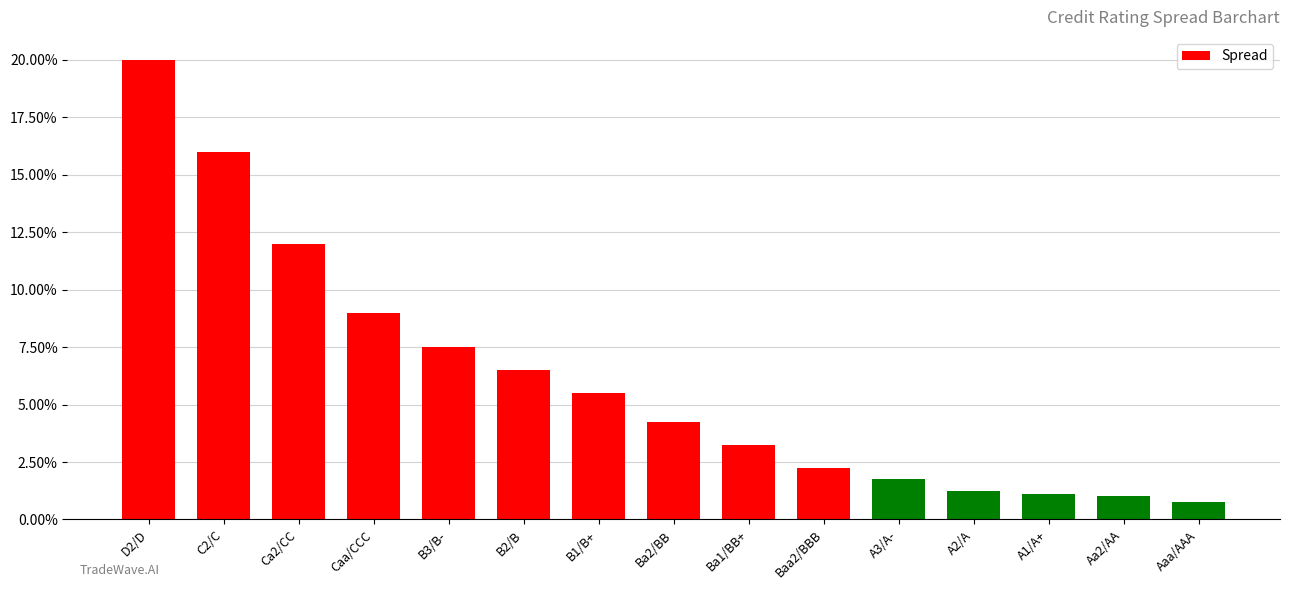

What is the label of the 11th bar from the right?

B3/B-